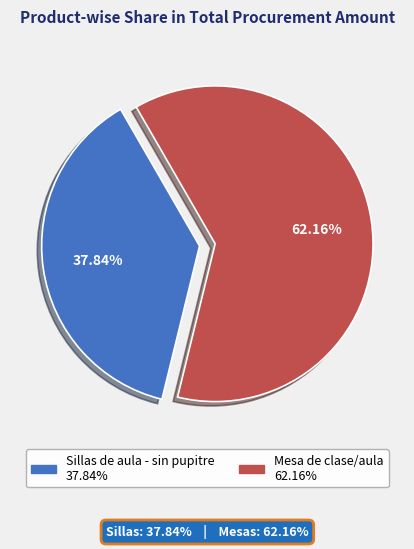

Combined, do Sillas de aula - sin pupitre and Mesa de clase/aula account for over 50%?

Yes